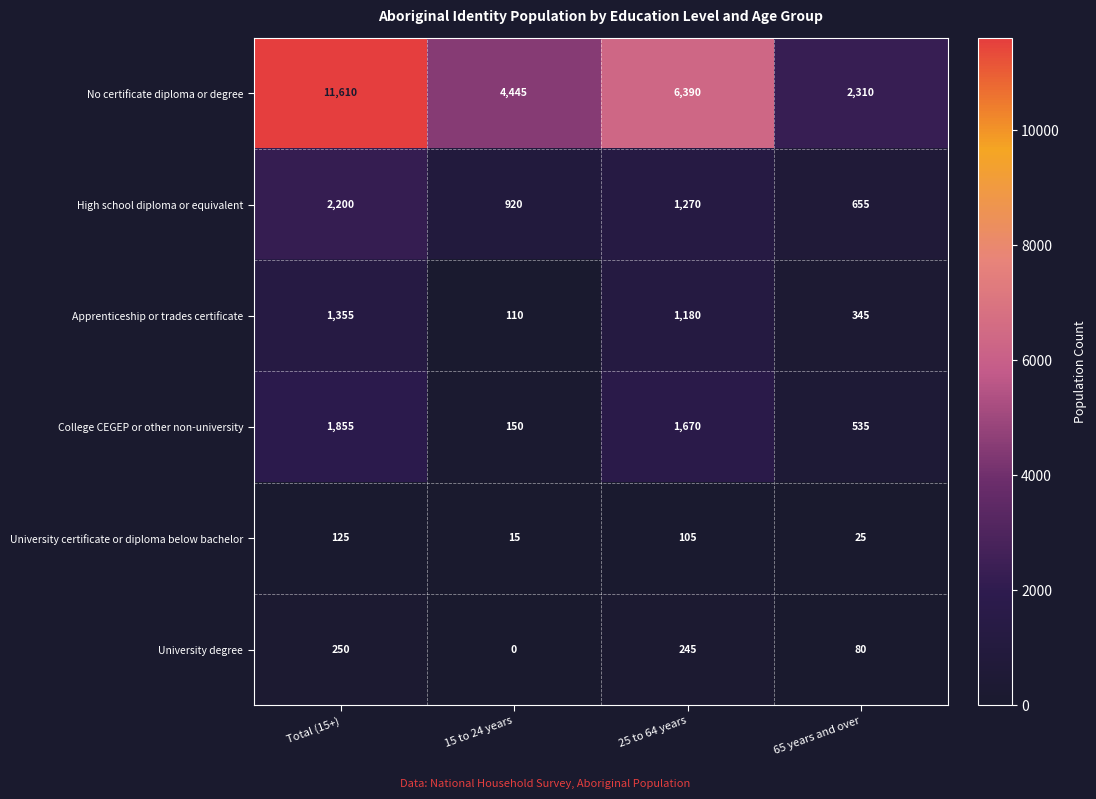

At which label is University certificate or diploma below bachelor closest to 70?

25 to 64 years